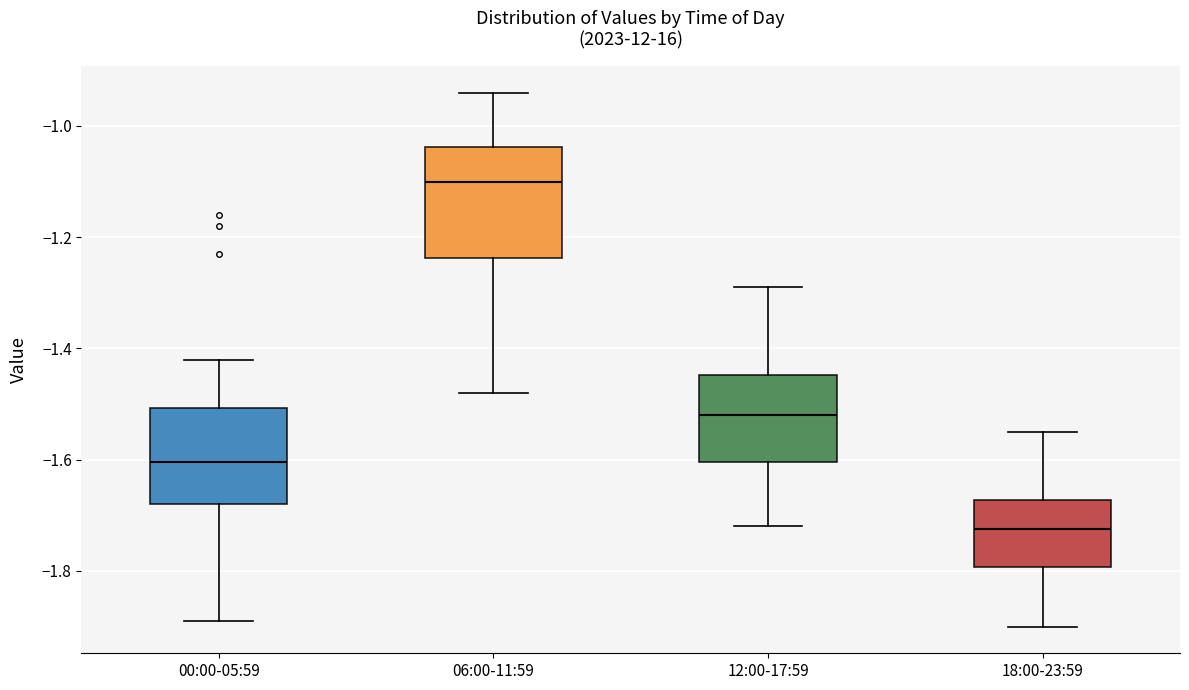

Comparing the boxes themselves (not the whiskers), which one is the tallest?

06:00-11:59